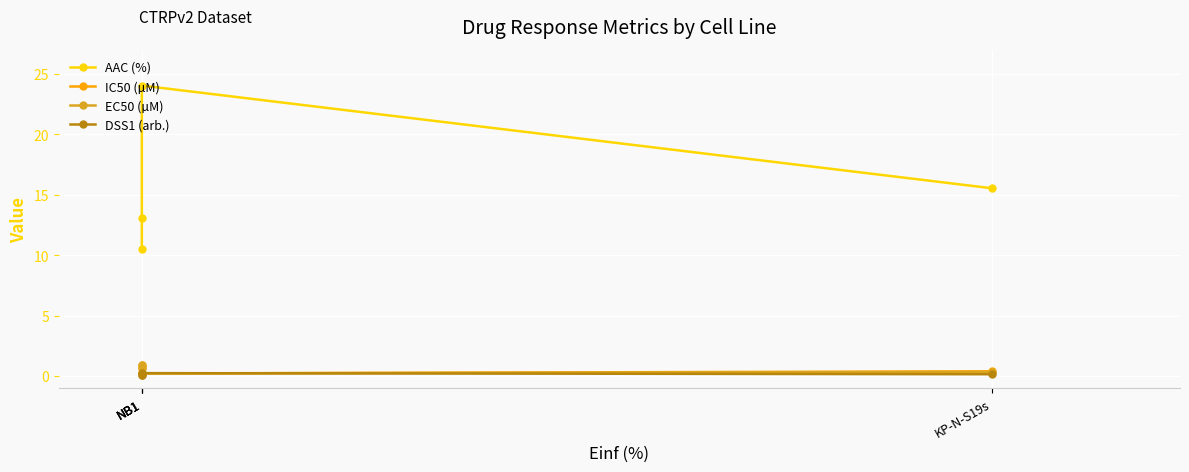

What is the approximate value of DSS1 (arb.) at NB1?

0.1